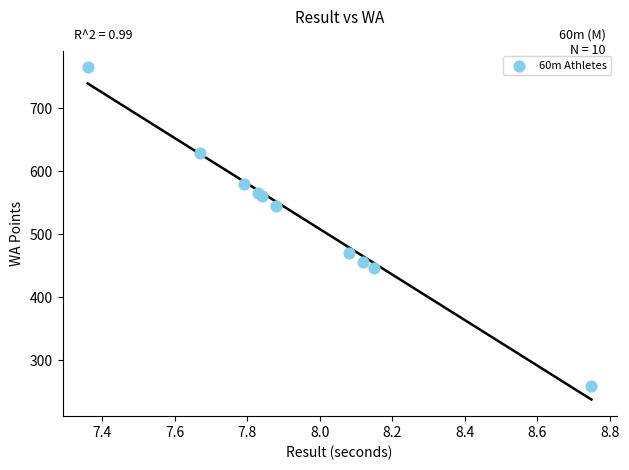

What Y value in the scatter plot is closest to 512?

545